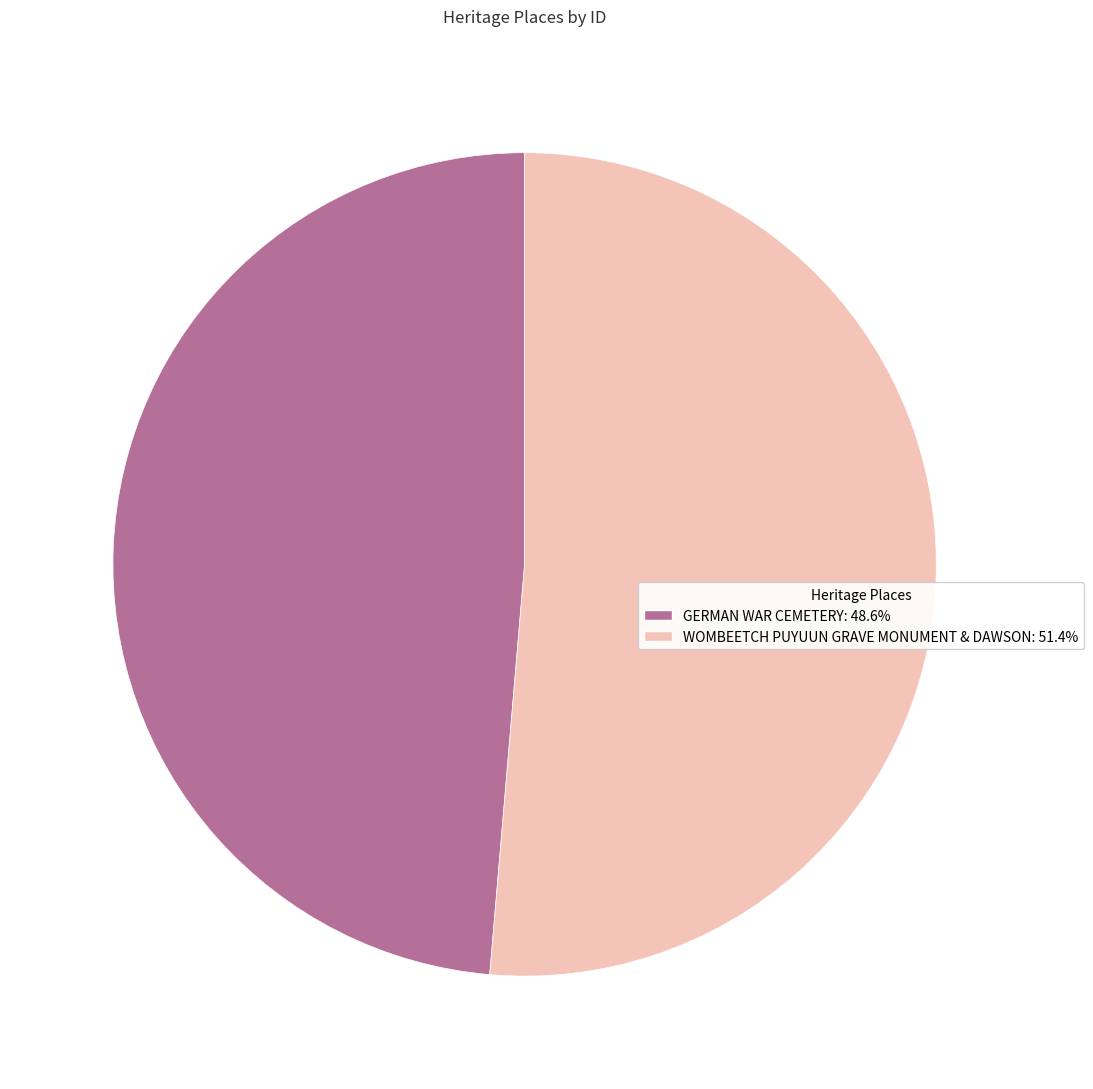

Does WOMBEETCH PUYUUN GRAVE MONUMENT & DAWSON: 51.4% represent more than half of the total?

Yes